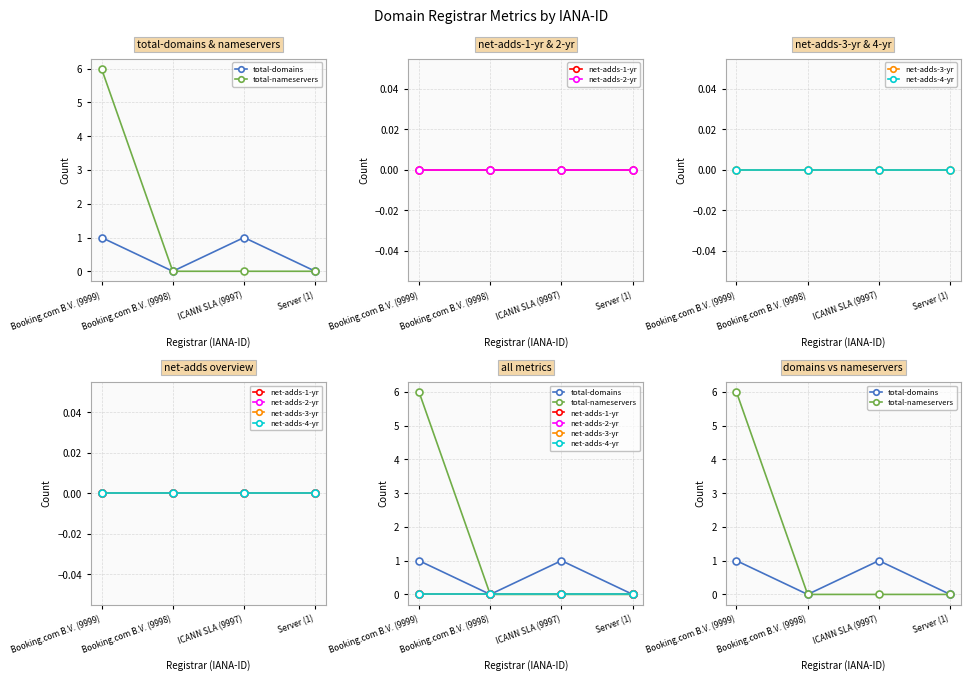

How many data points does each series have?

4